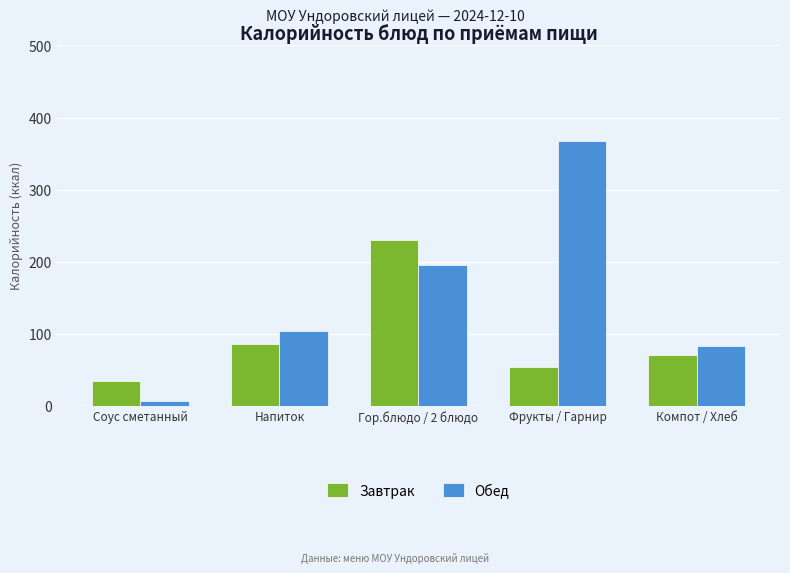

What is the sum of all Обед values?

755.1